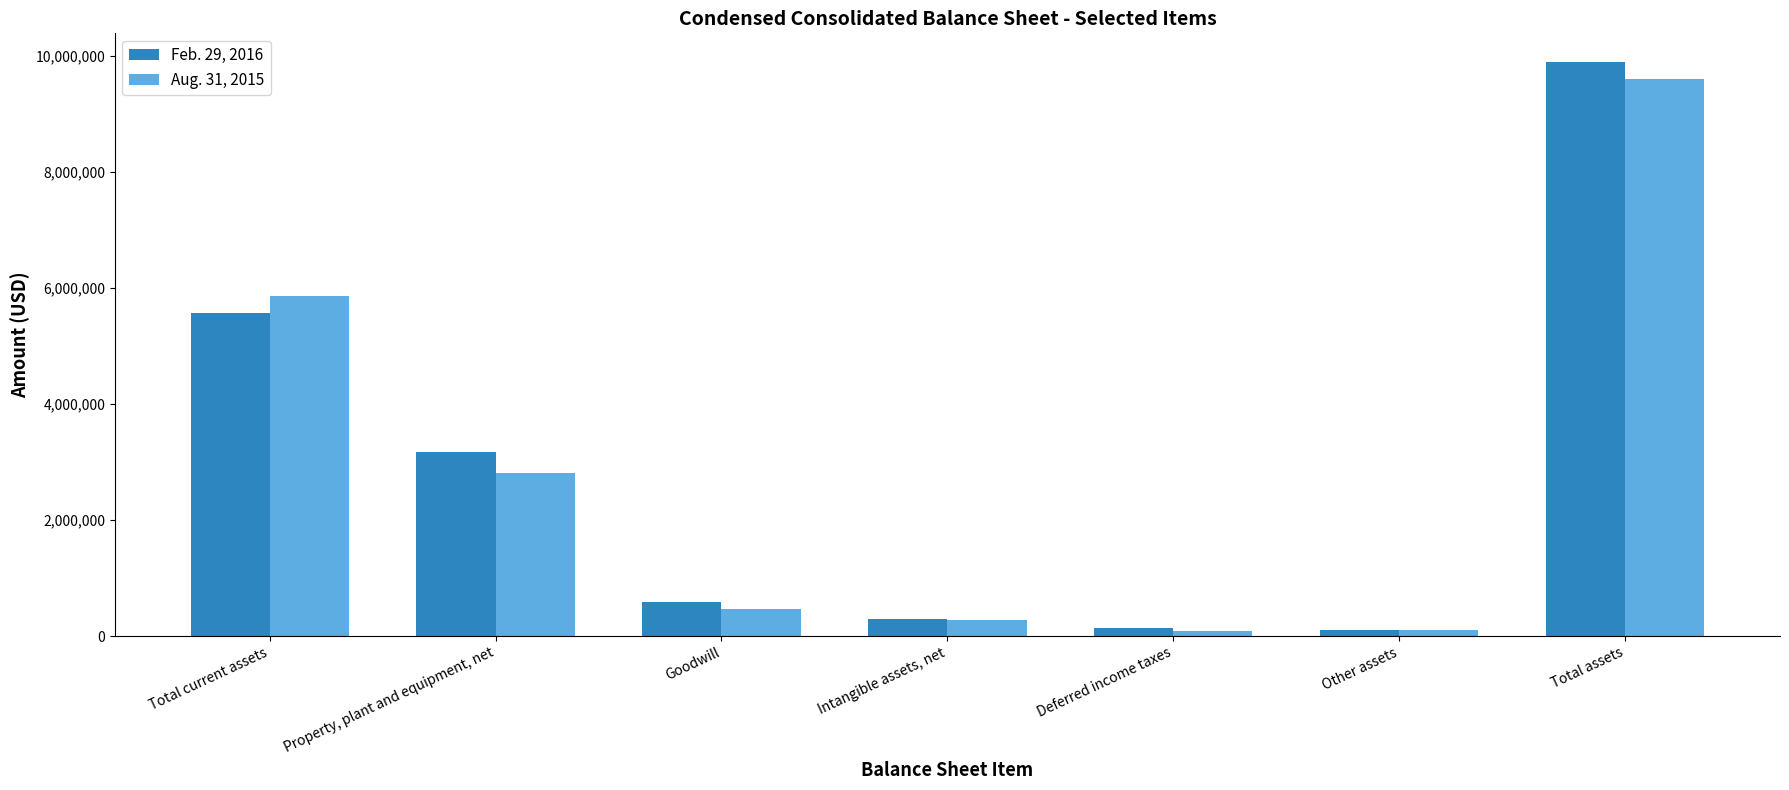

How many data points in Aug. 31, 2015 are less than 462382?

3